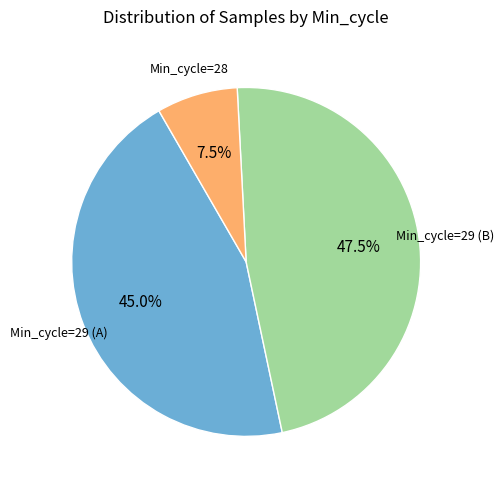

Is there any slice that represents more than half of the pie?

No